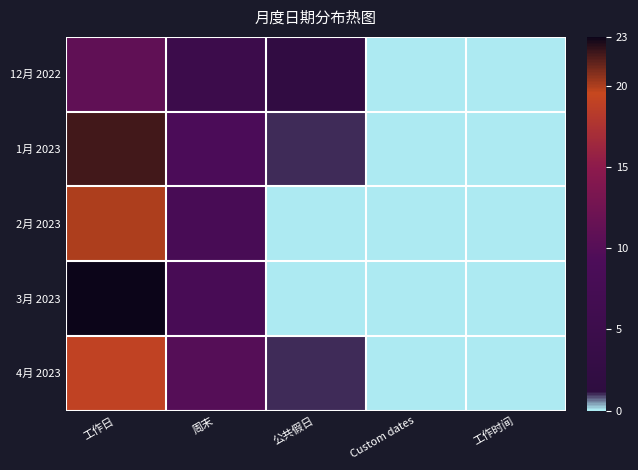

Reading right to left, extract all data points from this chart.

12月 2022: 工作时间=0	Custom dates=0	公共假日=2	周末=5	工作日=11
1月 2023: 工作时间=0	Custom dates=0	公共假日=1	周末=9	工作日=22
2月 2023: 工作时间=0	Custom dates=0	公共假日=0	周末=8	工作日=20
3月 2023: 工作时间=0	Custom dates=0	公共假日=0	周末=8	工作日=23
4月 2023: 工作时间=0	Custom dates=0	公共假日=1	周末=10	工作日=19